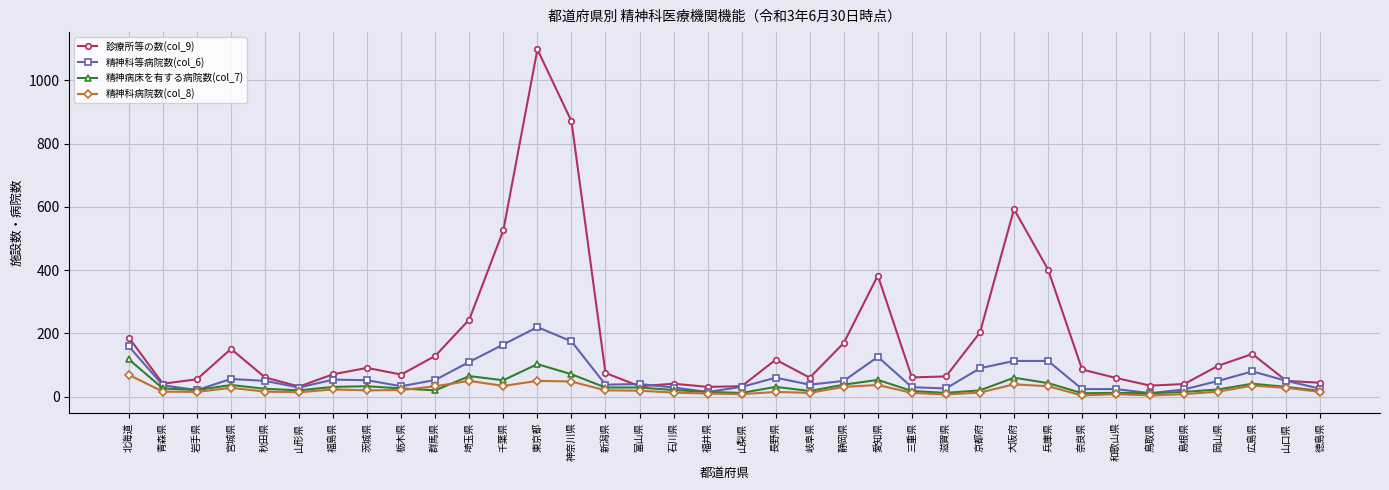

Which series has the widest spread of values?

診療所等の数(col_9)